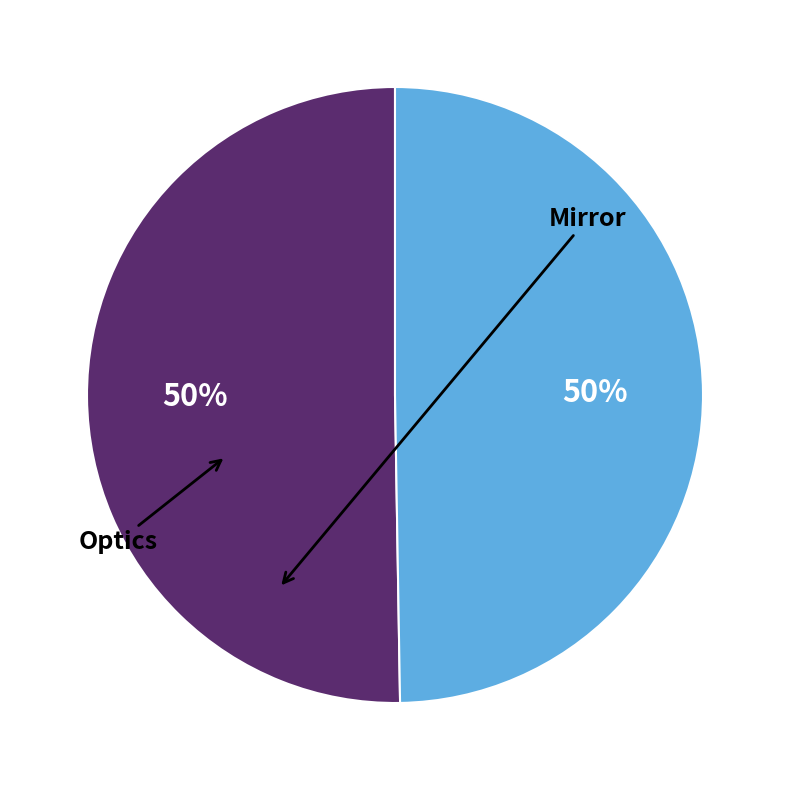

To the nearest percent, what is the average slice percentage?

50%